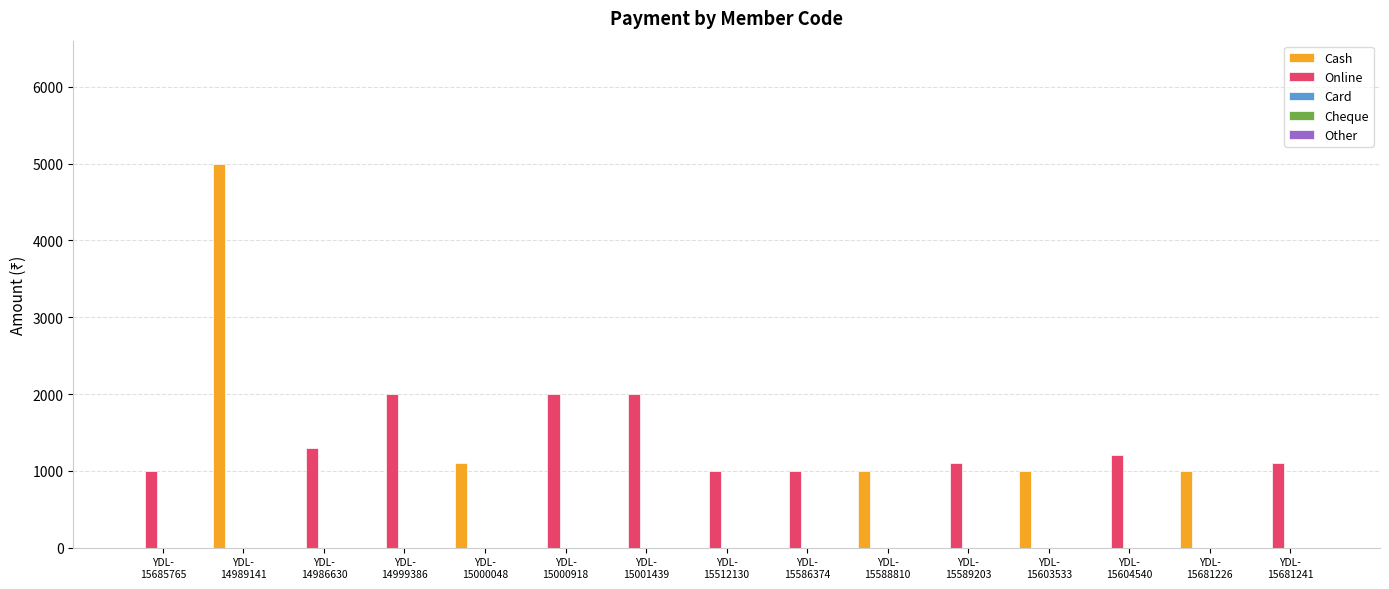

What is the greatest value displayed?

5000